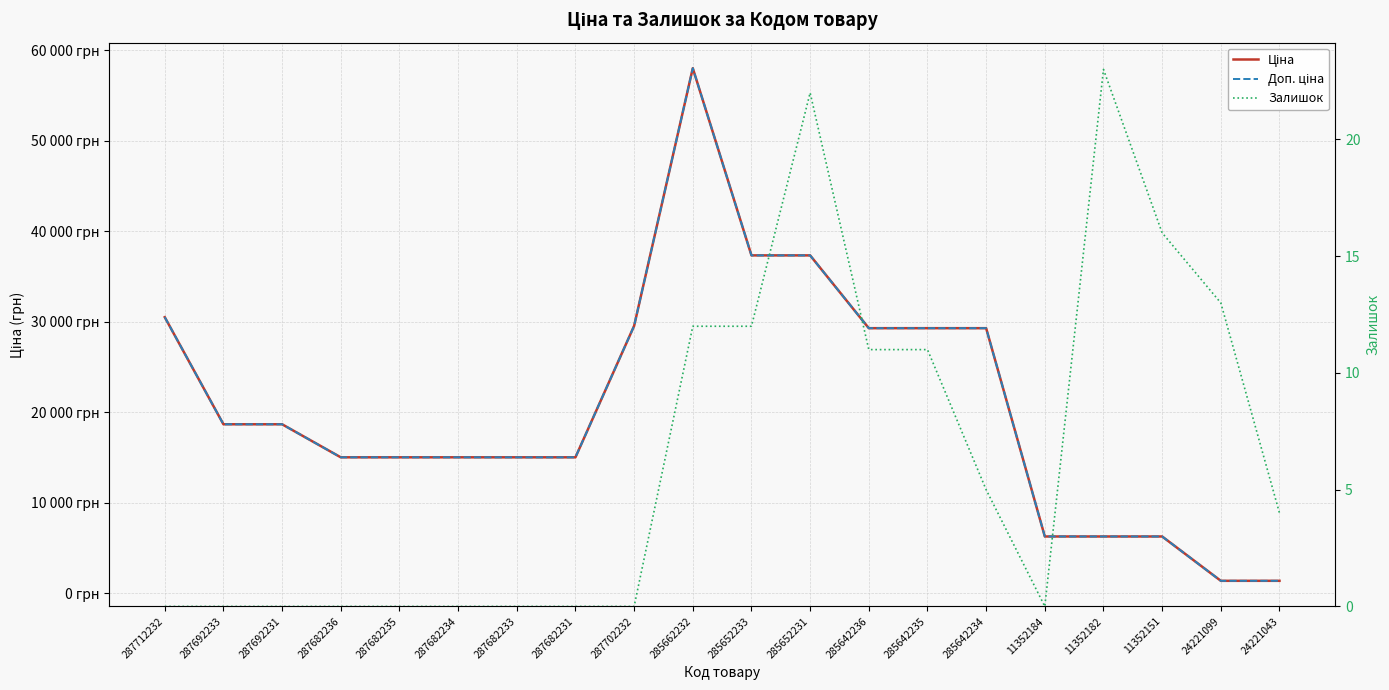

True or false: Доп. ціна and Ціна cross at least once.

False